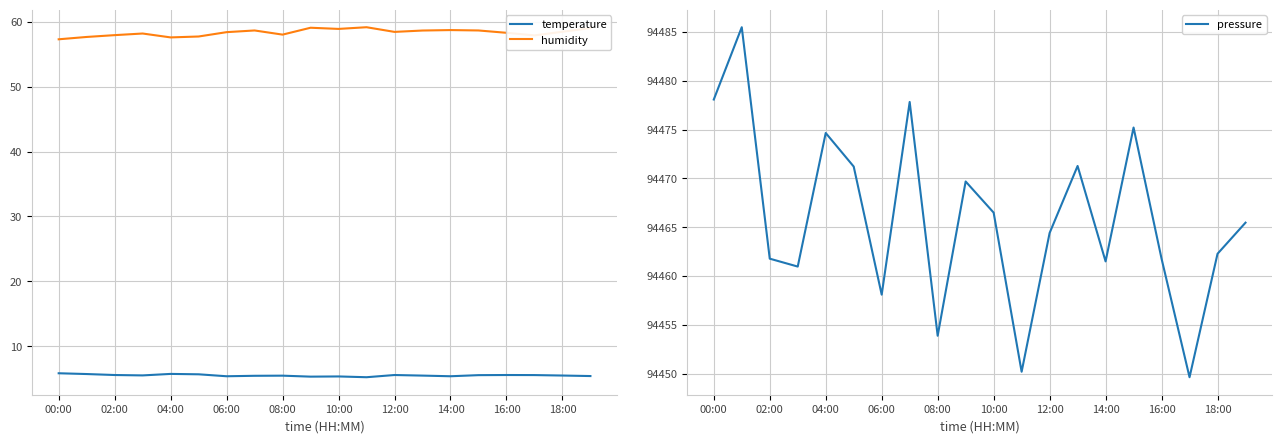

What is the minimum value for humidity?

57.3